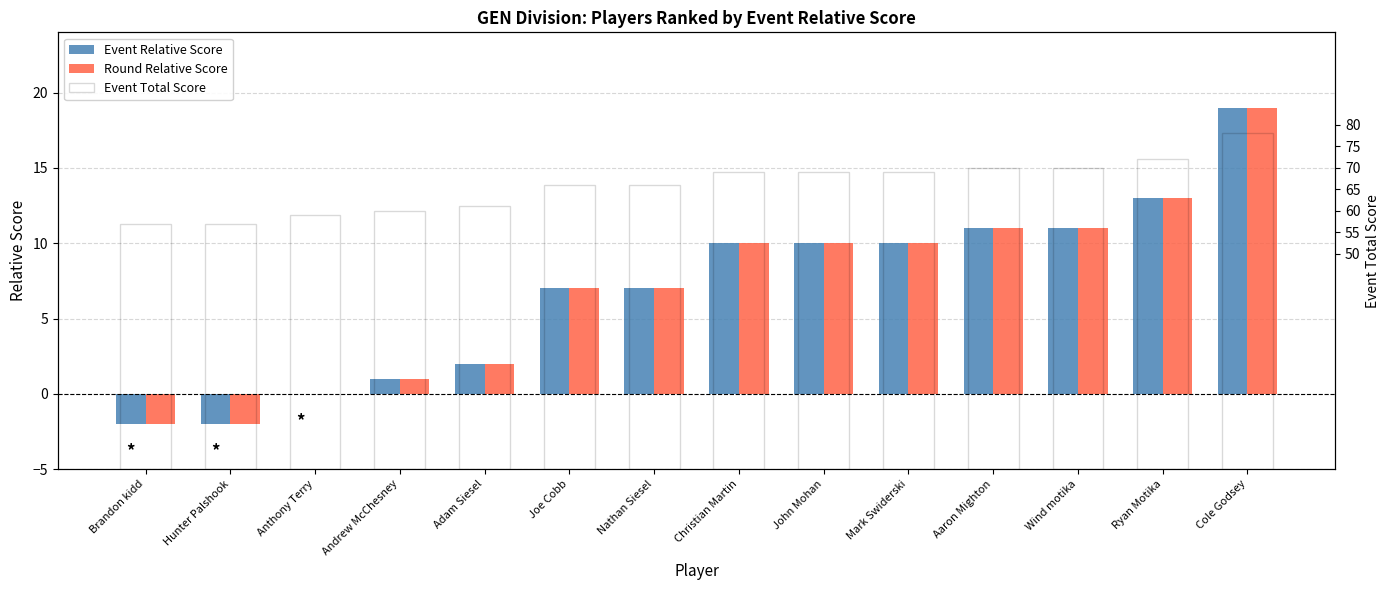

Reading right to left, what are all the values shown in this chart?

Event Relative Score: 19	13	11	11	10	10	10	7	7	2	1	0	-2	-2
Round Relative Score: 19	13	11	11	10	10	10	7	7	2	1	0	-2	-2
Event Total Score: 78	72	70	70	69	69	69	66	66	61	60	59	57	57